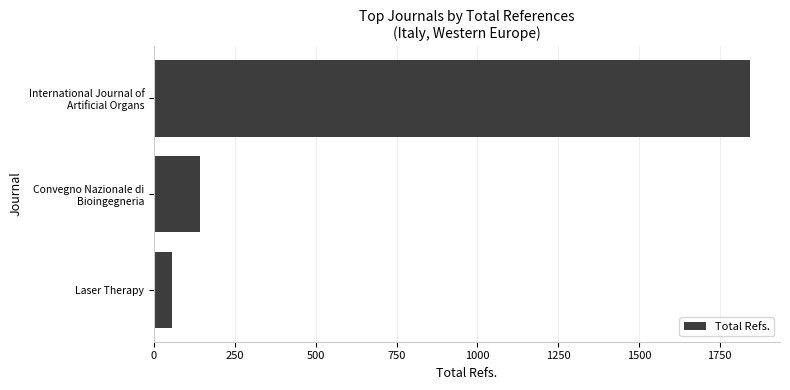

How many data points are less than 141?

1